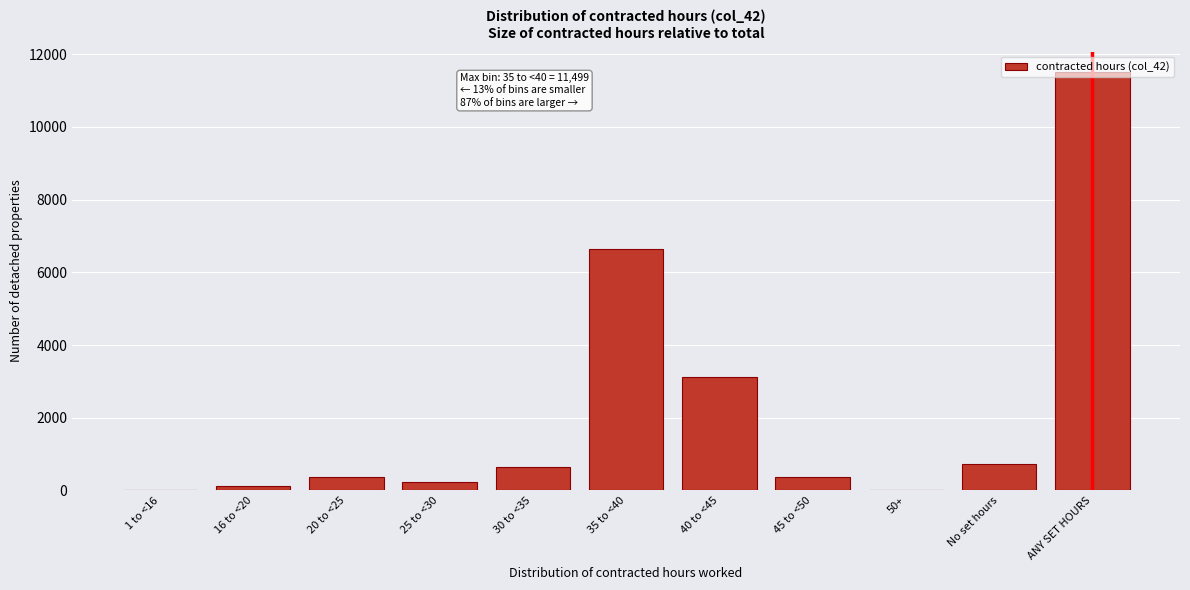

The value at 40 to <45 is 3116. True or false?

True